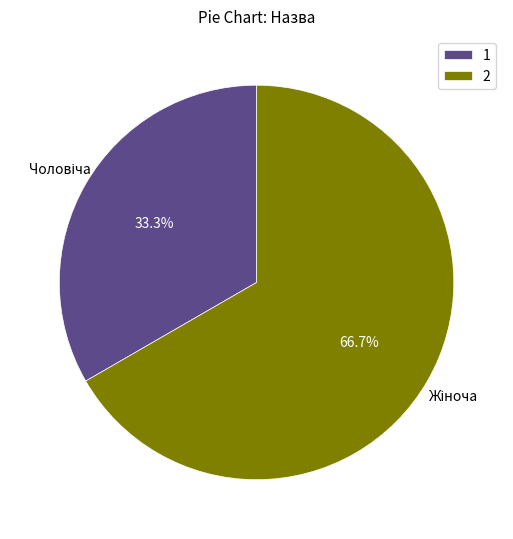

Count the number of slices in the pie.

2